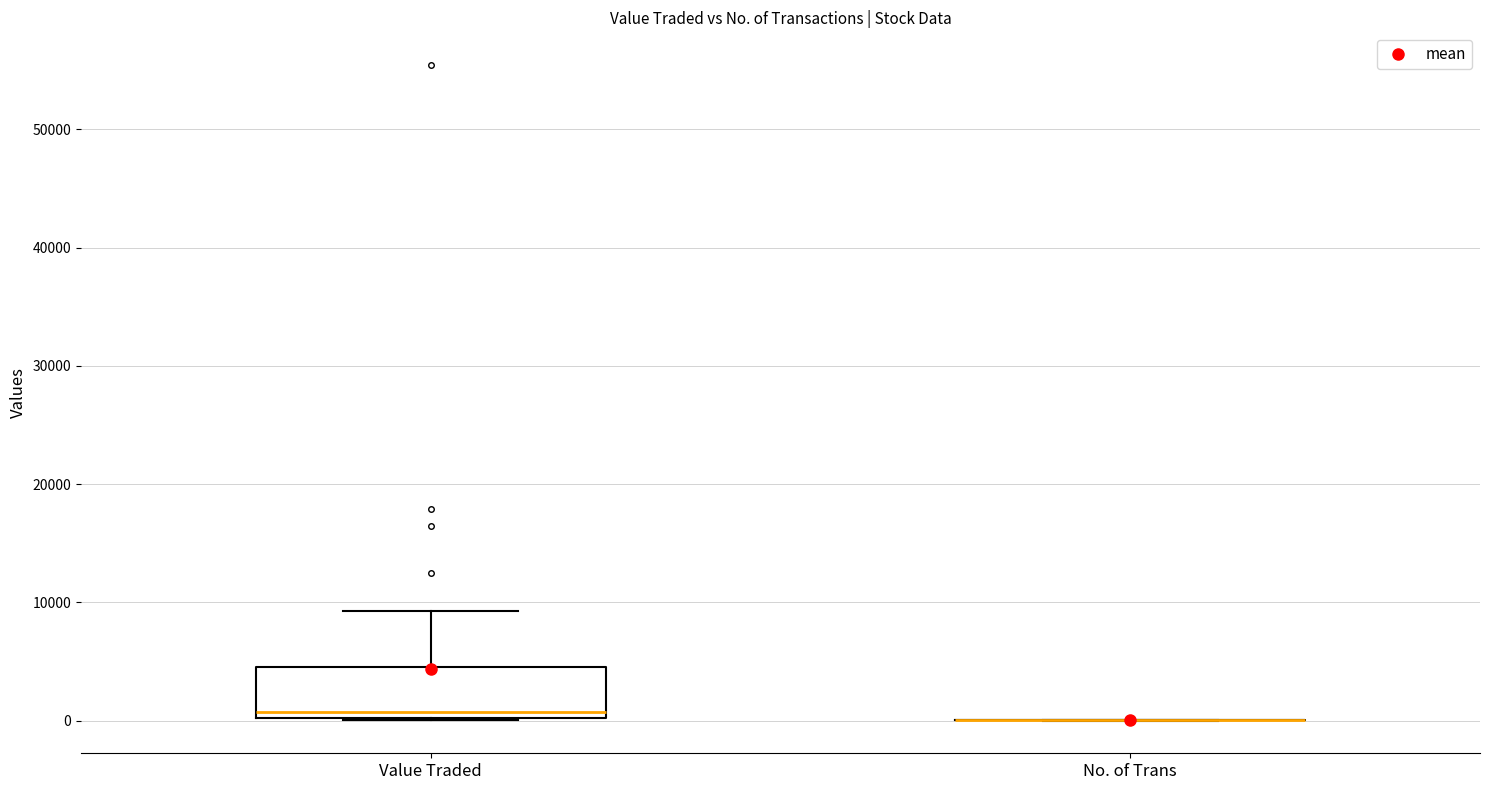

Reading left to right, read every box against the y-axis: the position of its median line, the range the box covers, and the ends of its whiskers. The values are not printed on the chart, so give them approximately, as read against the axis.

Value Traded: median 1000, box 0 to 4000, whiskers 0 to 9000
No. of Trans: box collapsed to a line at 0, whiskers 0 to 0